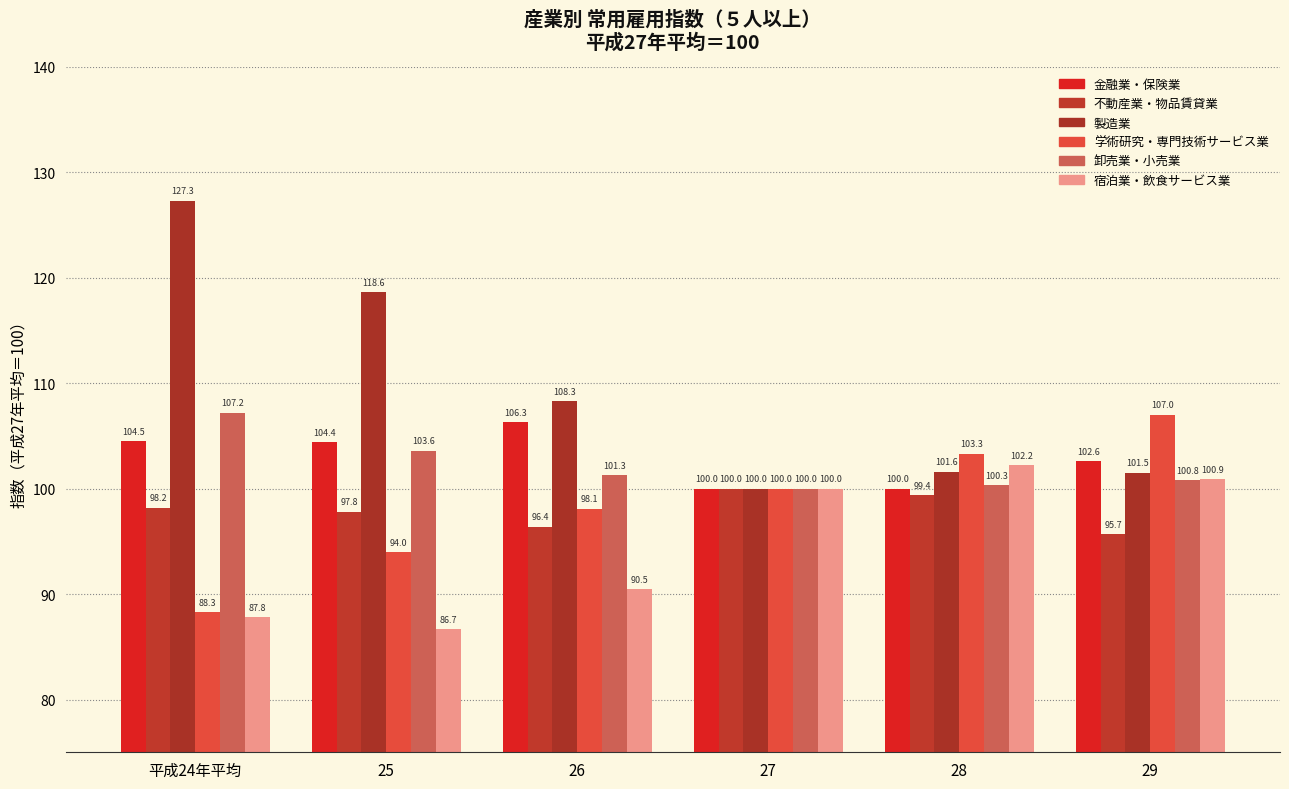

How many categories are shown in the chart?

6